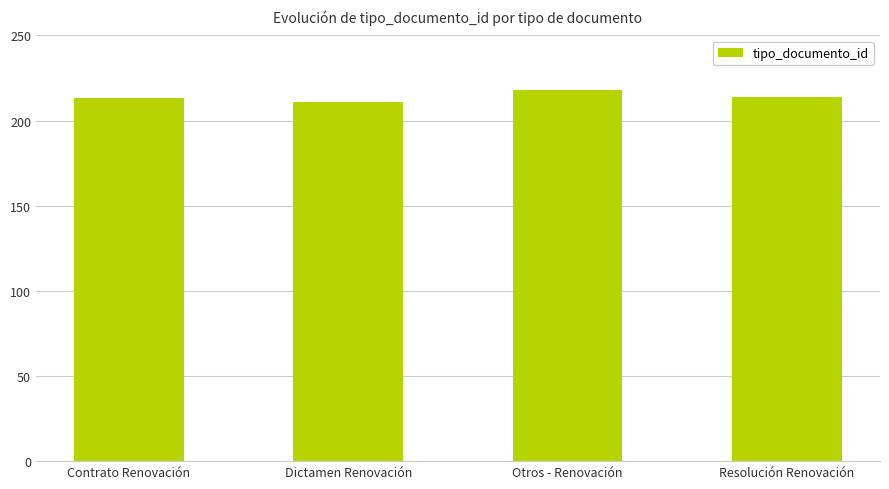

What is the label of the 2nd bar from the right?

Otros - Renovación